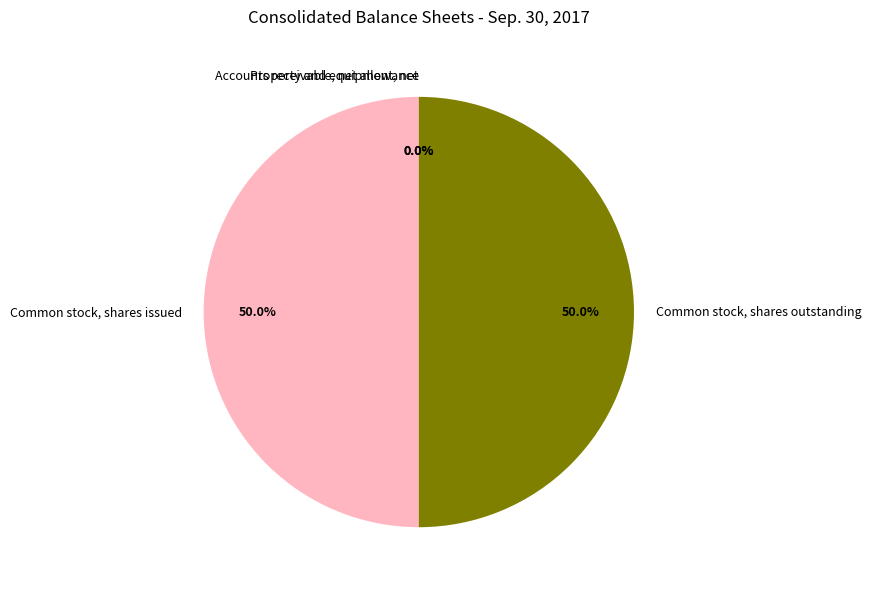

Do Common stock, shares issued and Common stock, shares outstanding together represent more than half of the pie?

Yes